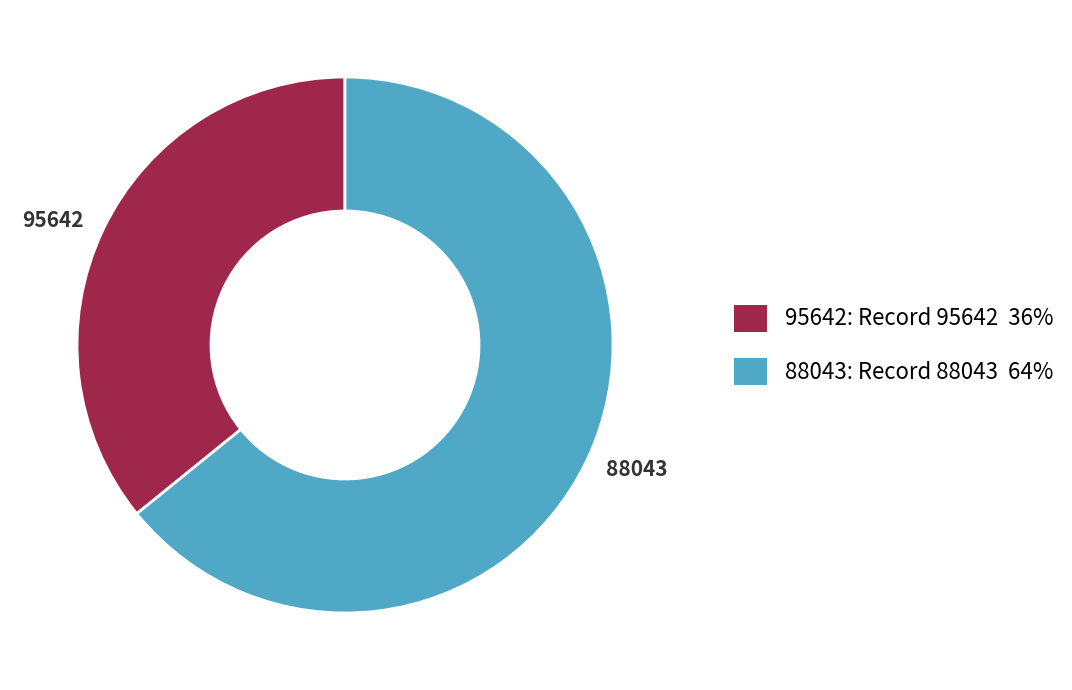

Combined, do 88043 and 95642 account for over 50%?

Yes